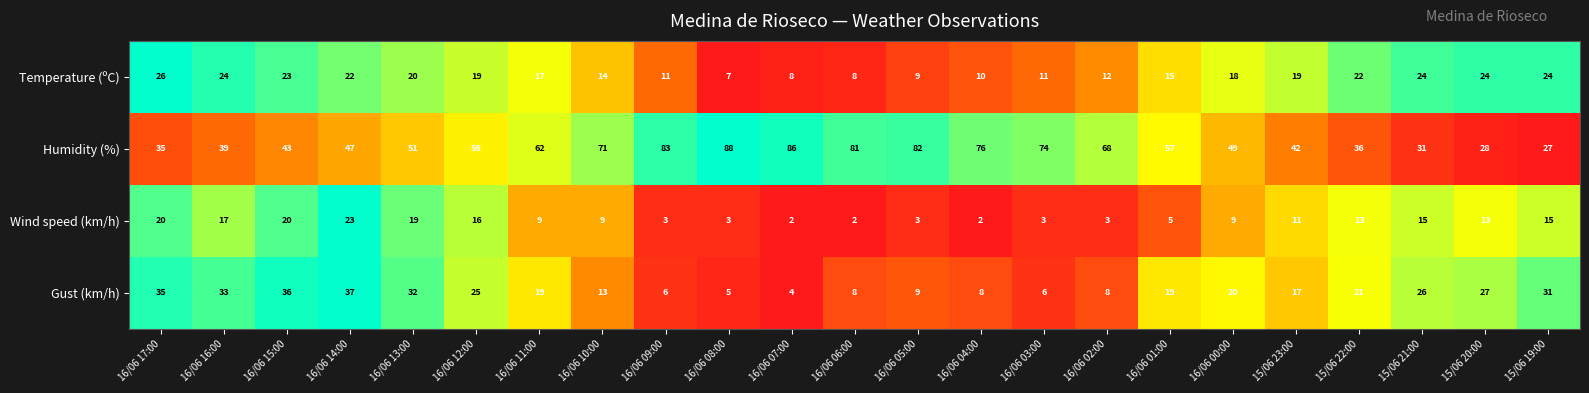

What is the difference between the second highest and second lowest values in the Gust (km/h) series?

31